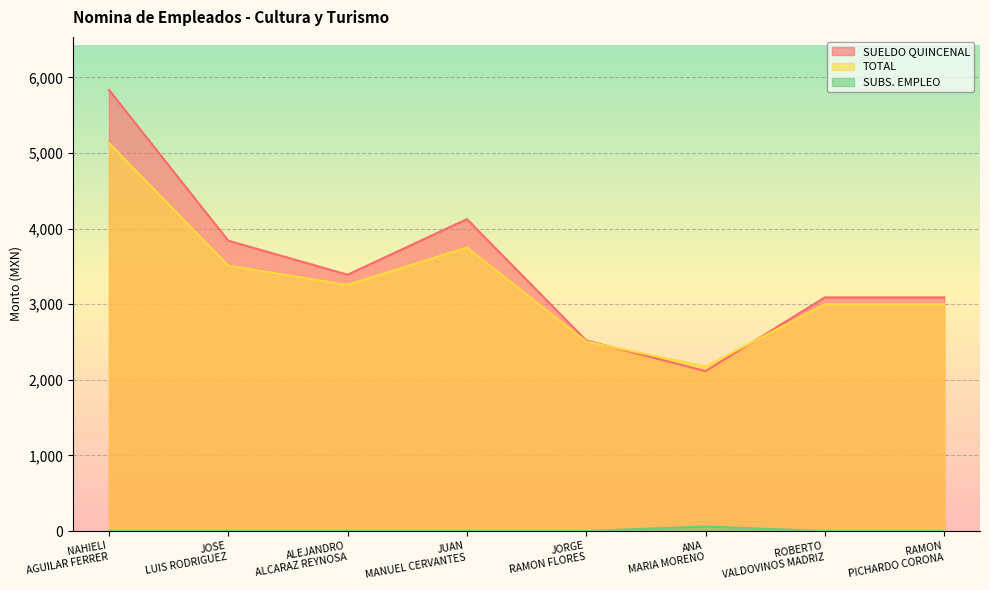

What is the greatest value displayed?

5835